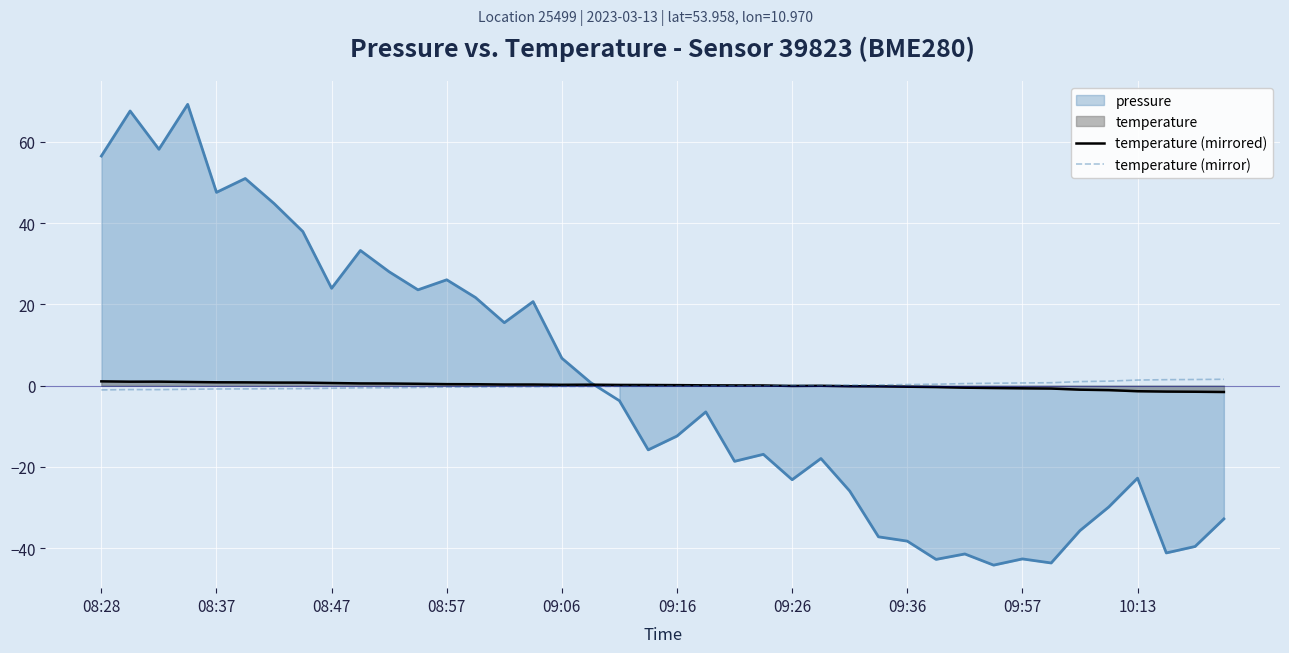

What is the difference between the highest and lowest values at 08:57?

26.4